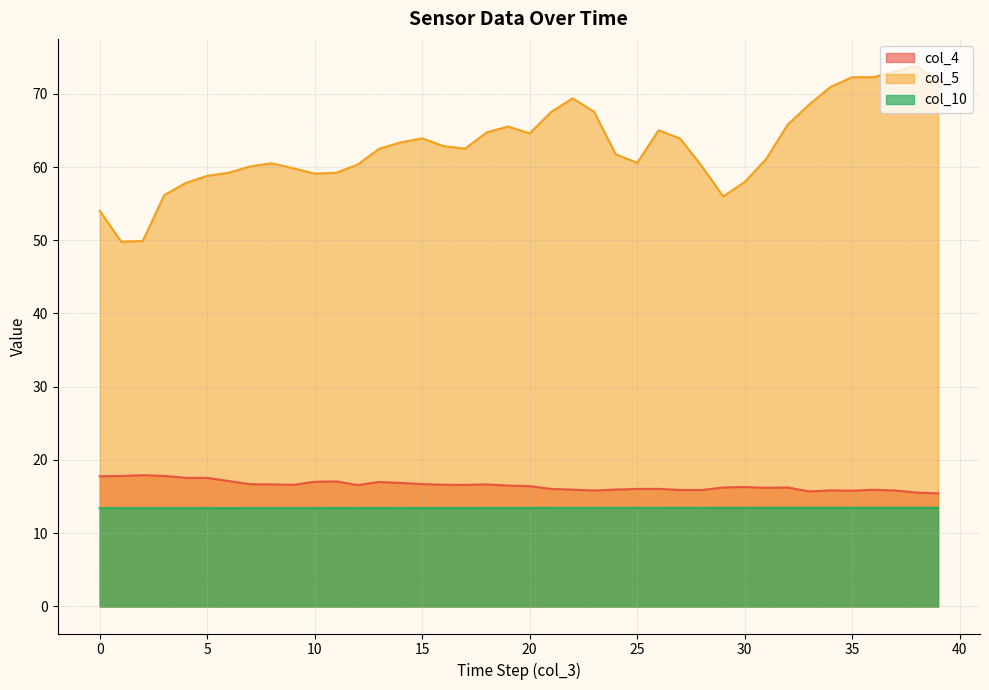

Reading left to right, extract all data points from this chart.

col_4: 0=17.8	1=17.8	2=17.9	3=17.8	4=17.6	5=17.6	6=17.1	7=16.7	8=16.7	9=16.6	10=17.0	11=17.1	12=16.6	13=17.0	14=16.9	15=16.7	16=16.6	17=16.6	18=16.7	19=16.5	20=16.4	21=16.1	22=16.0	23=15.8	24=16.0	25=16.1	26=16.1	27=15.9	28=15.9	29=16.2	30=16.3	31=16.2	32=16.3	33=15.7	34=15.9	35=15.8	36=15.9	37=15.8	38=15.6	39=15.4
col_5: 0=54.0	1=49.8	2=49.9	3=56.2	4=57.8	5=58.8	6=59.2	7=60.1	8=60.5	9=59.8	10=59.1	11=59.2	12=60.3	13=62.5	14=63.4	15=63.9	16=62.8	17=62.5	18=64.7	19=65.5	20=64.6	21=67.5	22=69.4	23=67.5	24=61.8	25=60.6	26=65.0	27=63.9	28=60.2	29=56.0	30=58.0	31=61.1	32=65.8	33=68.5	34=70.9	35=72.3	36=72.3	37=73.1	38=73.8	39=71.7
col_10: 0=13.4	1=13.4	2=13.4	3=13.4	4=13.4	5=13.4	6=13.4	7=13.4	8=13.4	9=13.4	10=13.4	11=13.4	12=13.4	13=13.4	14=13.4	15=13.4	16=13.5	17=13.5	18=13.5	19=13.5	20=13.5	21=13.5	22=13.5	23=13.5	24=13.5	25=13.5	26=13.5	27=13.5	28=13.5	29=13.5	30=13.5	31=13.5	32=13.5	33=13.5	34=13.5	35=13.5	36=13.5	37=13.5	38=13.5	39=13.5